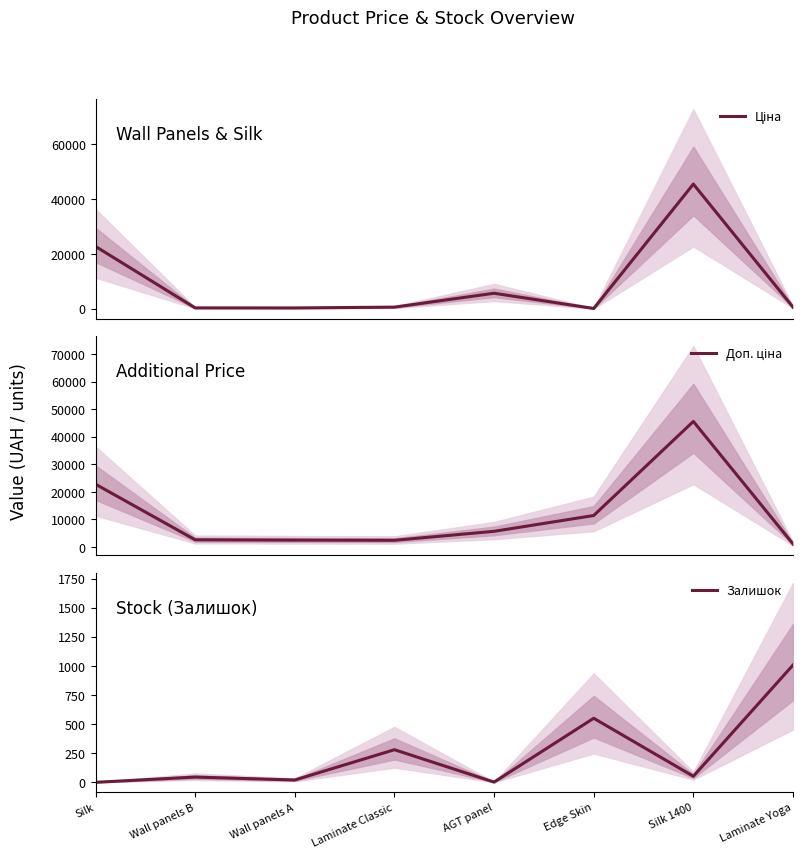

Rank the categories by Залишок value from lowest to highest.

Silk, AGT panel, Wall panels A, Wall panels B, Silk 1400, Laminate Classic, Edge Skin, Laminate Yoga